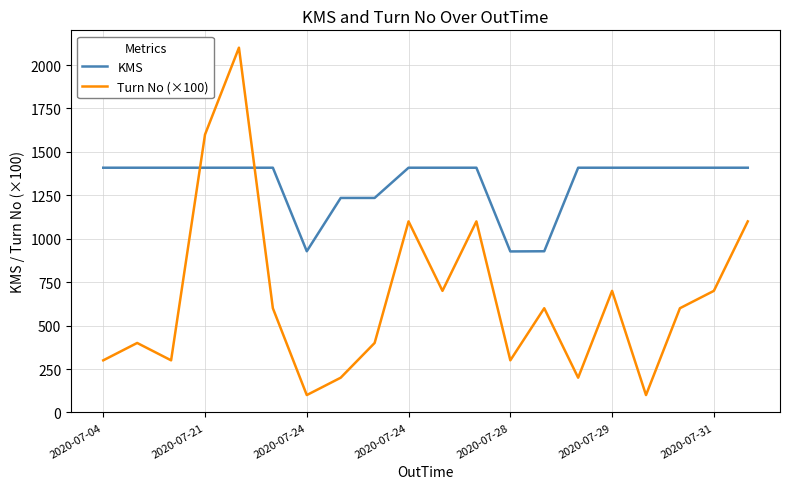

After their last crossing, which series has the higher values: KMS or Turn No (×100)?

KMS